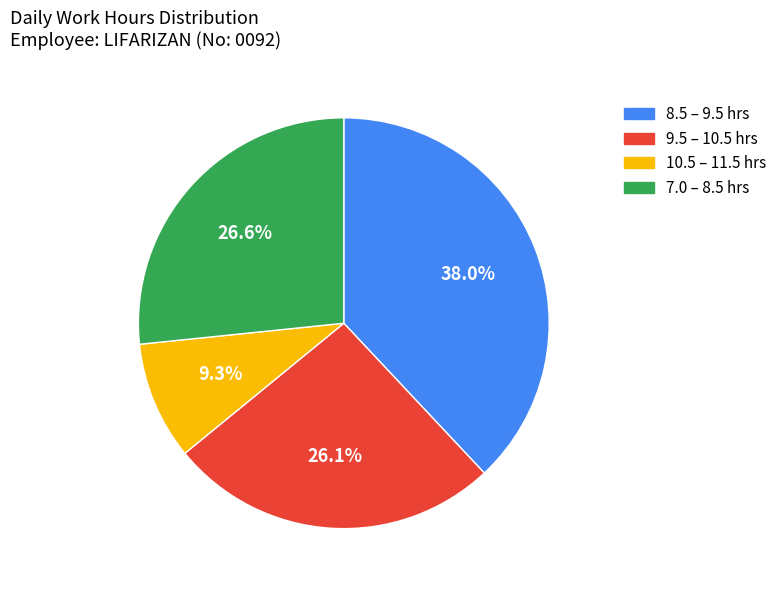

Is there a majority slice in this chart?

No